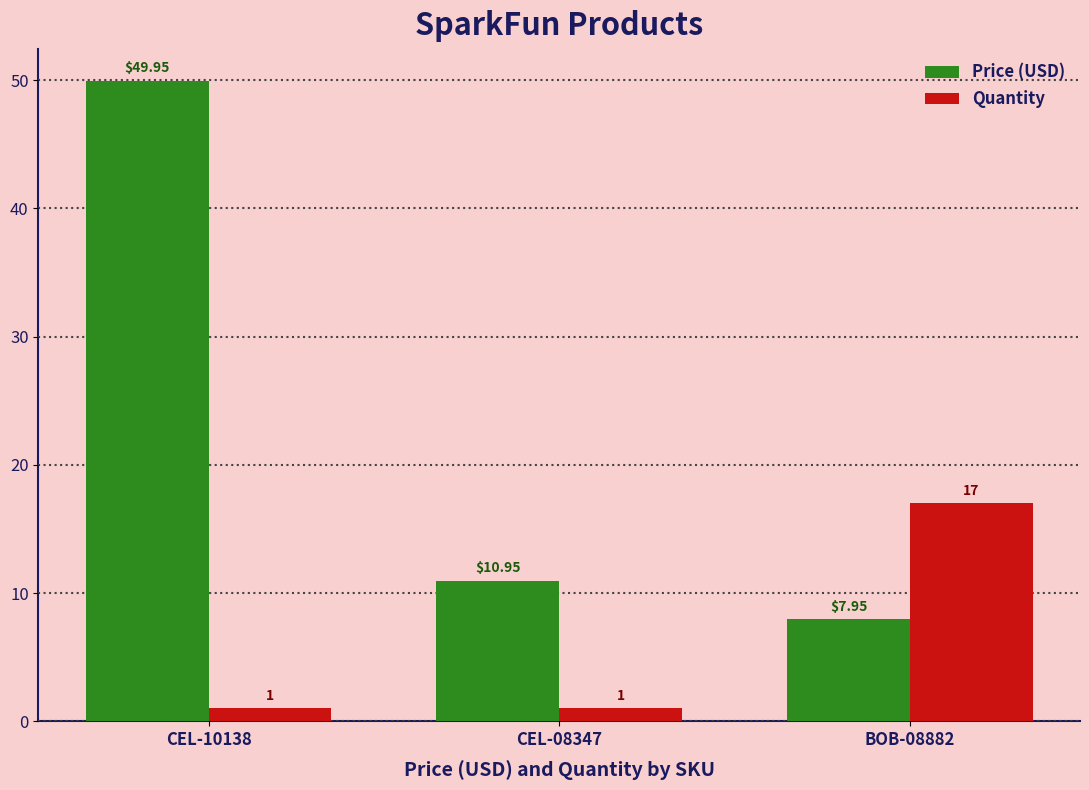

Which series changed the most between CEL-10138 and BOB-08882?

Price (USD)